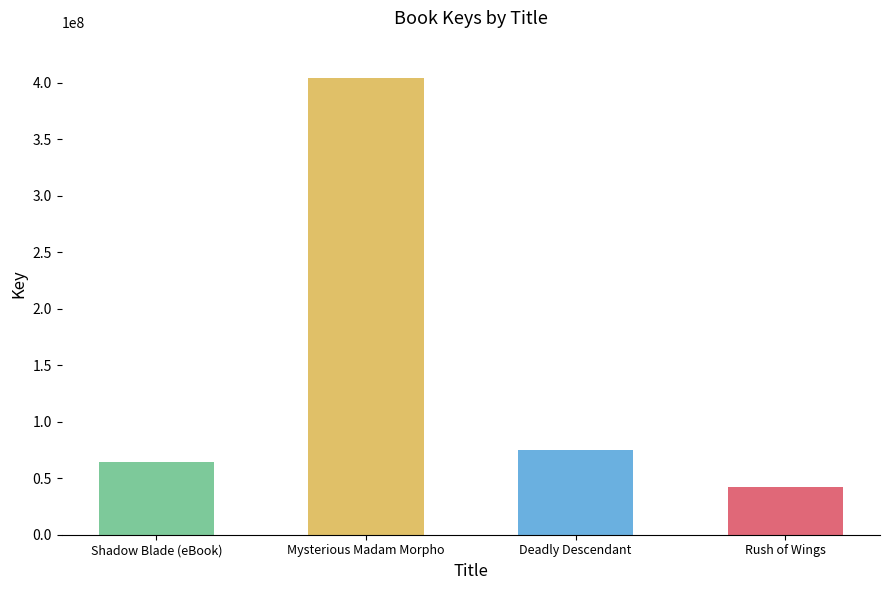

What position from the left is Shadow Blade (eBook)?

1